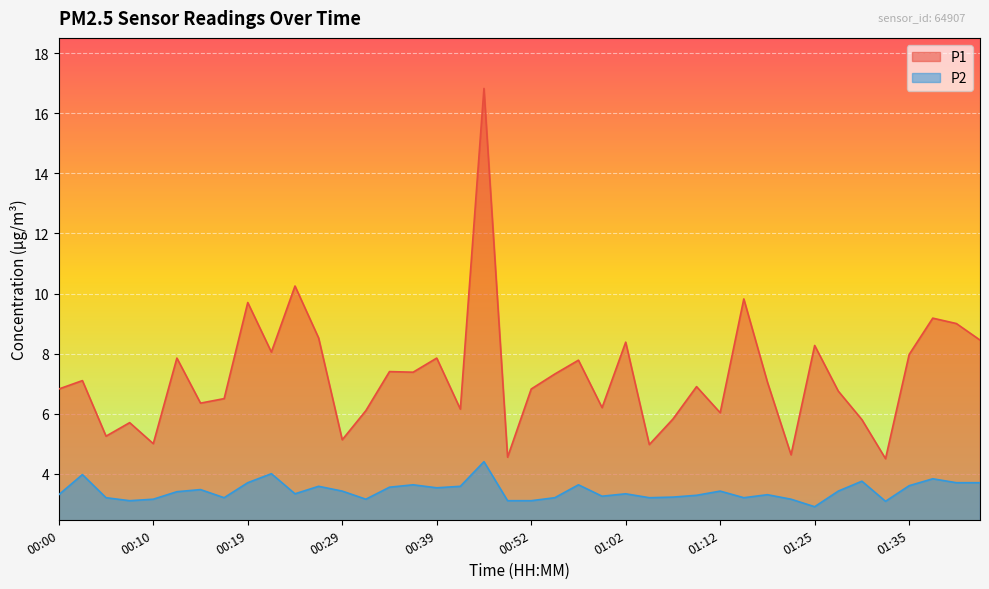

Reading left to right, what are all the values shown in this chart?

P1: 6.8	7.1	5.2	5.7	5.0	7.8	6.3	6.5	9.7	8.1	10.2	8.5	5.1	6.1	7.4	7.4	7.8	6.2	16.8	4.5	6.8	7.3	7.8	6.2	8.4	5.0	5.8	6.9	6.0	9.8	7.0	4.6	8.3	6.8	5.8	4.5	8.0	9.2	9.0	8.4
P2: 3.3	4.0	3.2	3.1	3.1	3.4	3.5	3.2	3.7	4.0	3.3	3.6	3.4	3.1	3.5	3.6	3.5	3.6	4.4	3.1	3.1	3.2	3.6	3.2	3.3	3.2	3.2	3.3	3.4	3.2	3.3	3.1	2.9	3.4	3.8	3.1	3.6	3.8	3.7	3.7